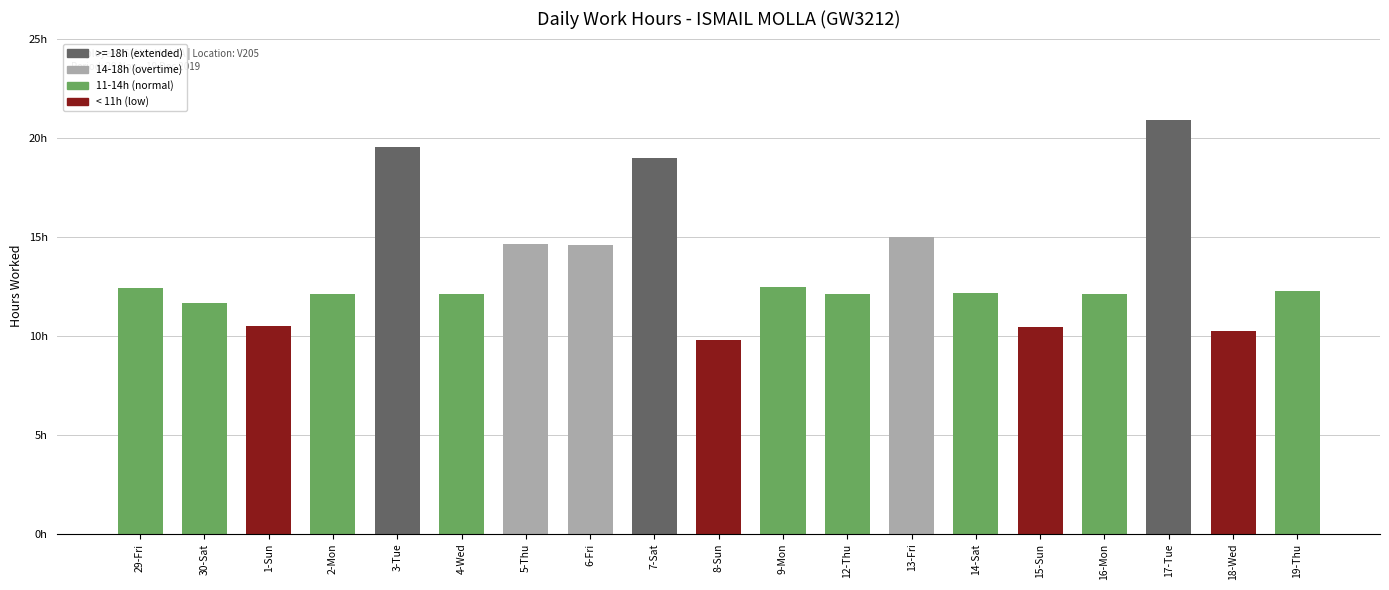

Where does the data first go above 12?

29-Fri